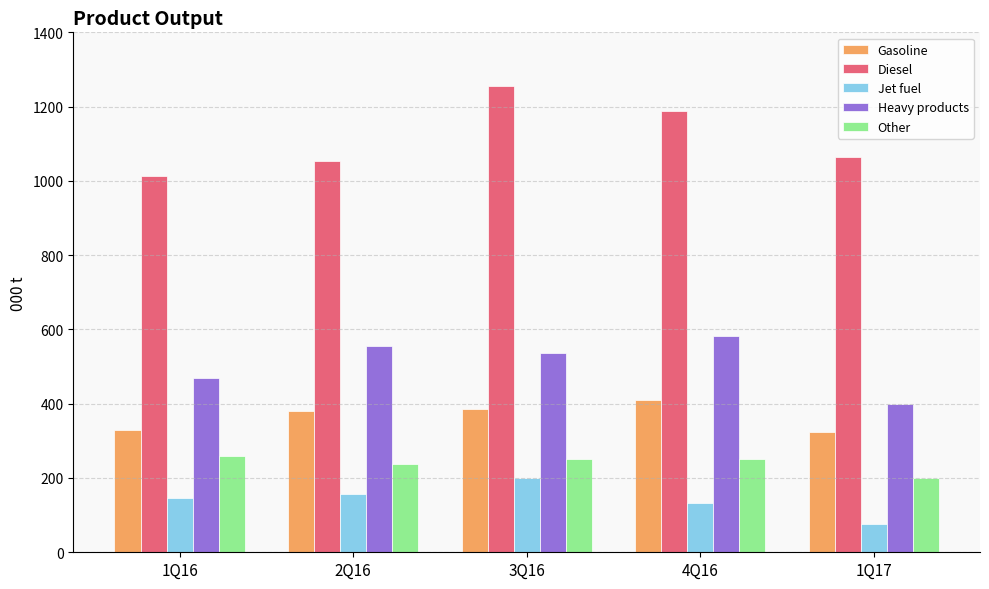

How many categories are shown in the chart?

5